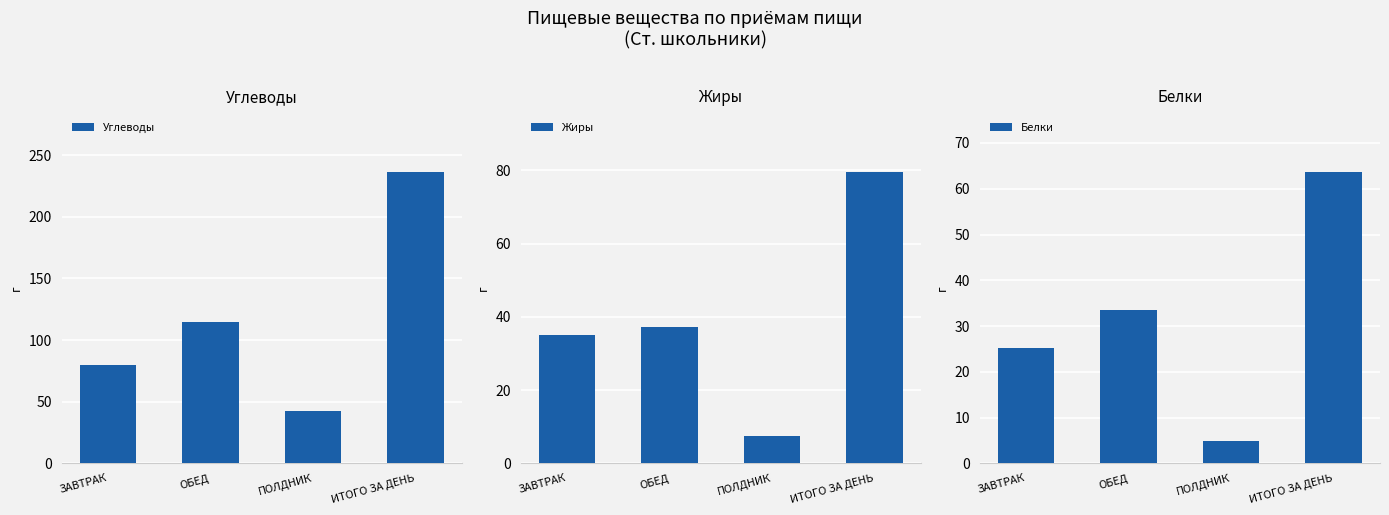

Which series has the widest spread of values?

Углеводы